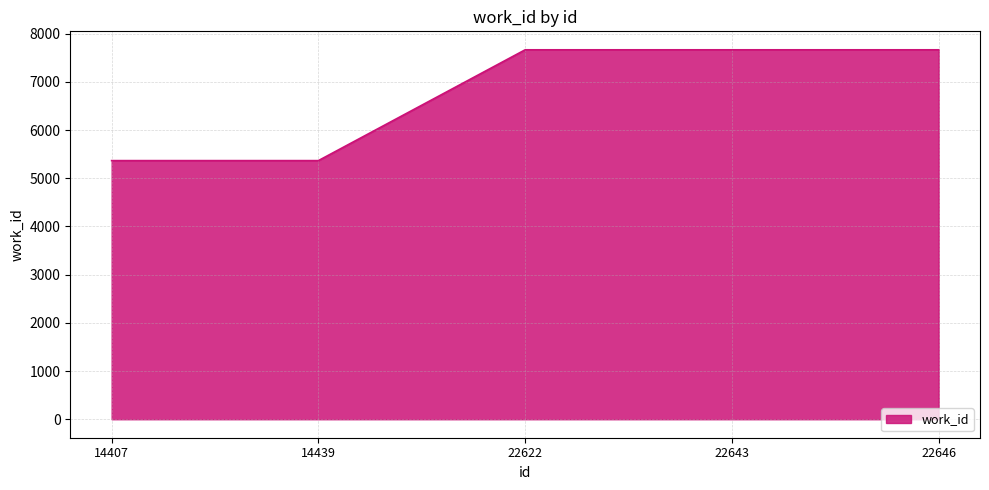

How many distinct data groups are displayed?

1